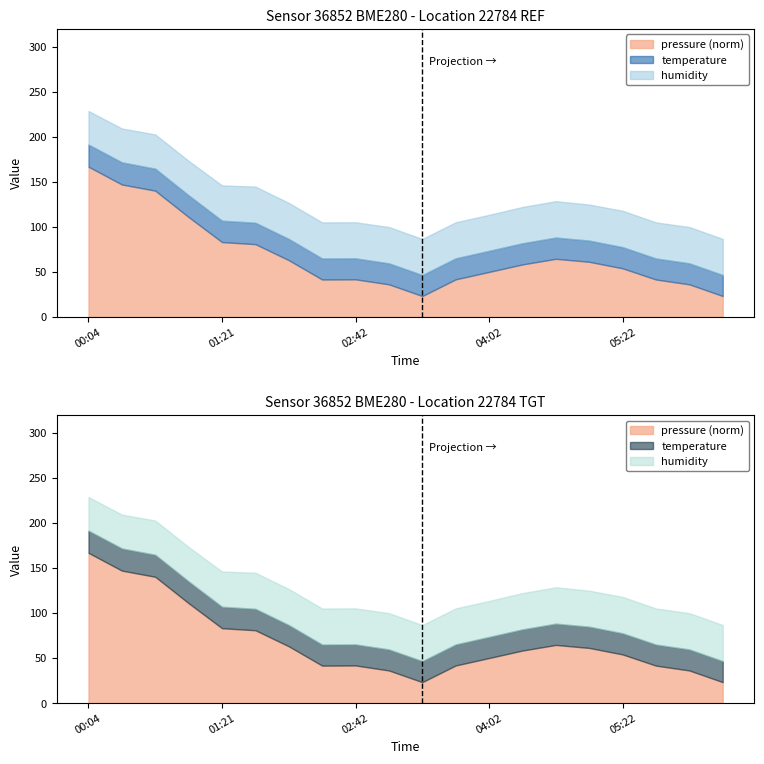

What is the label of the 4th point from the left?

01:01